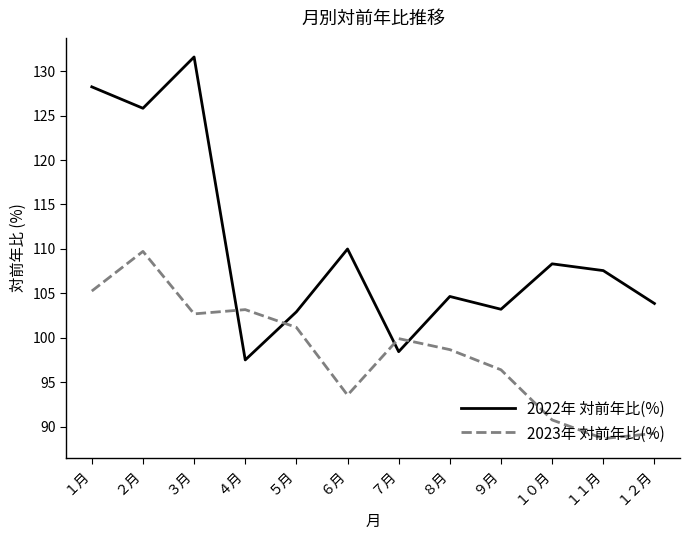

What position from the right is ４月?

9